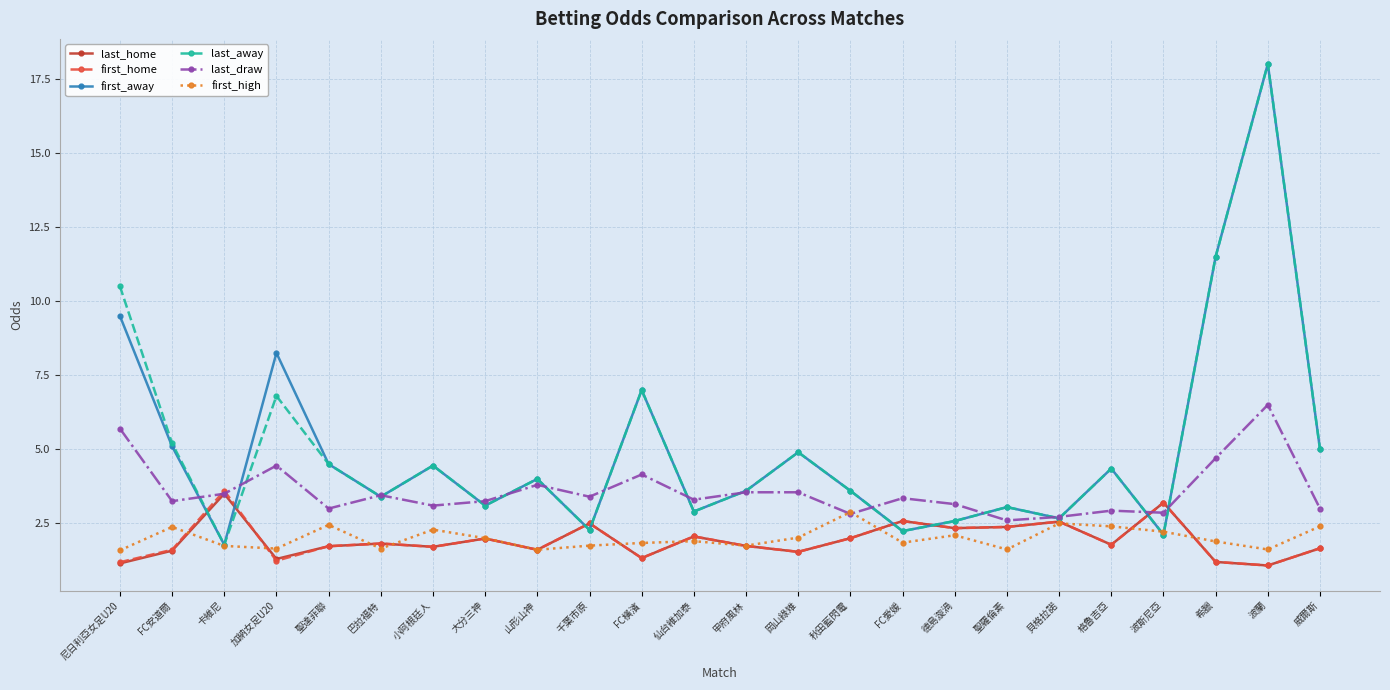

Is it true that last_draw equals 2.9 at 格魯吉亞?

True